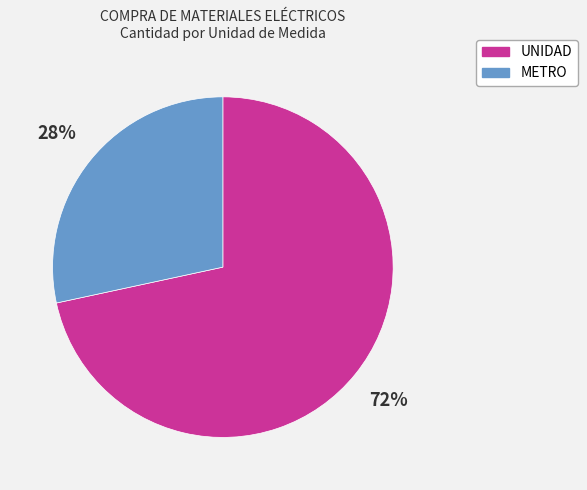

To the nearest percent, what is the average slice percentage?

50%